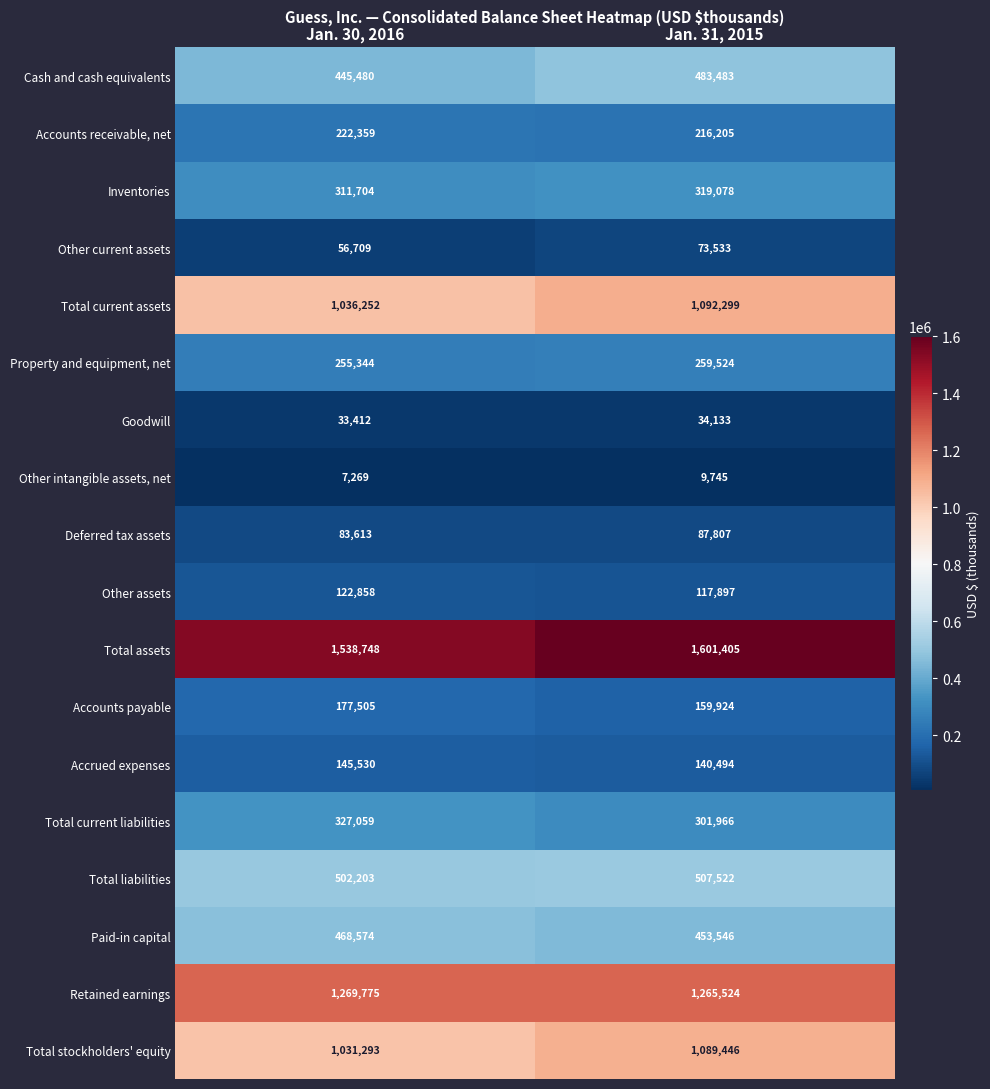

Which series has the largest range (max minus min)?

Total assets